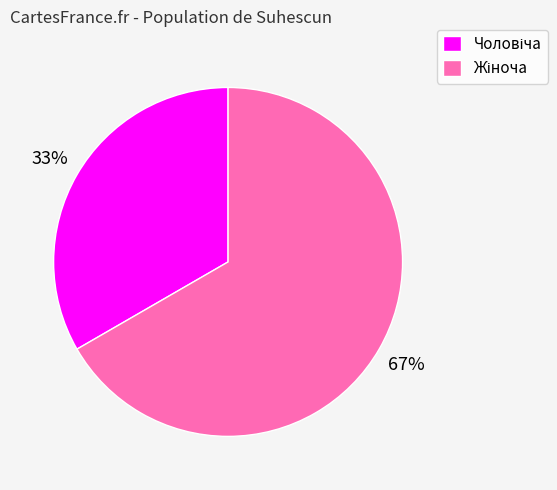

Is there a majority slice in this chart?

Yes